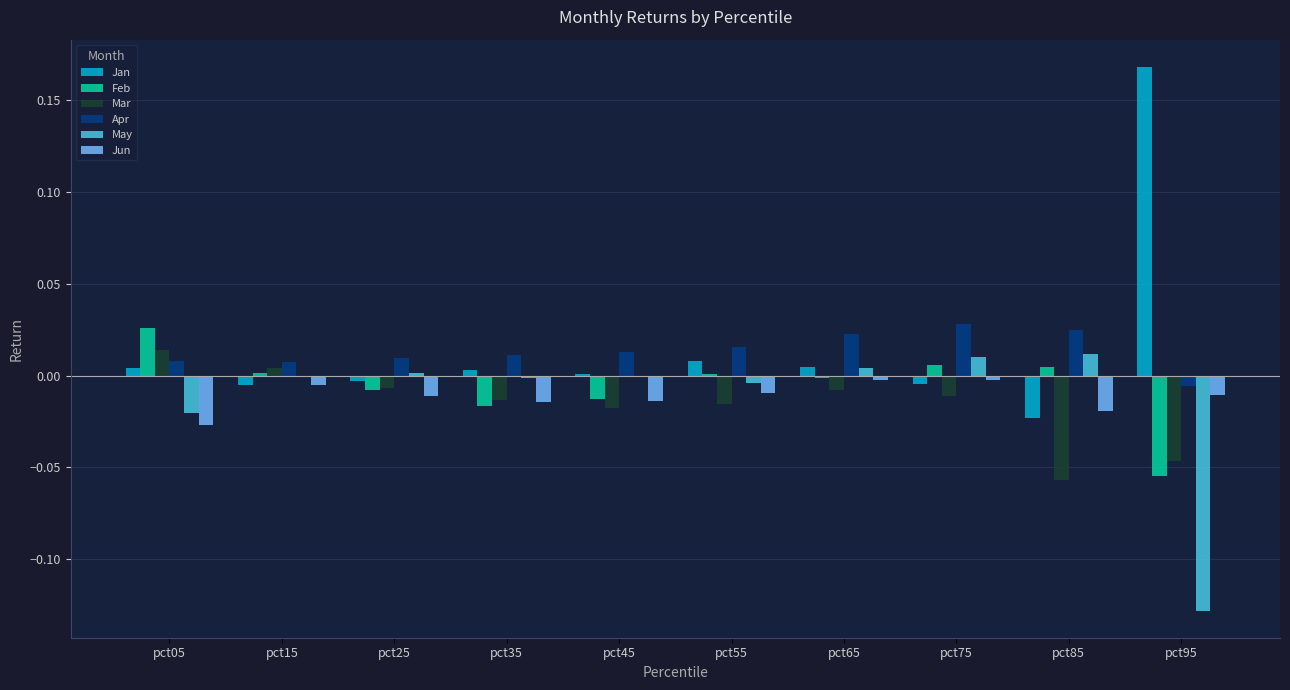

The Mar series shows -0.0 at pct85. True or false?

False